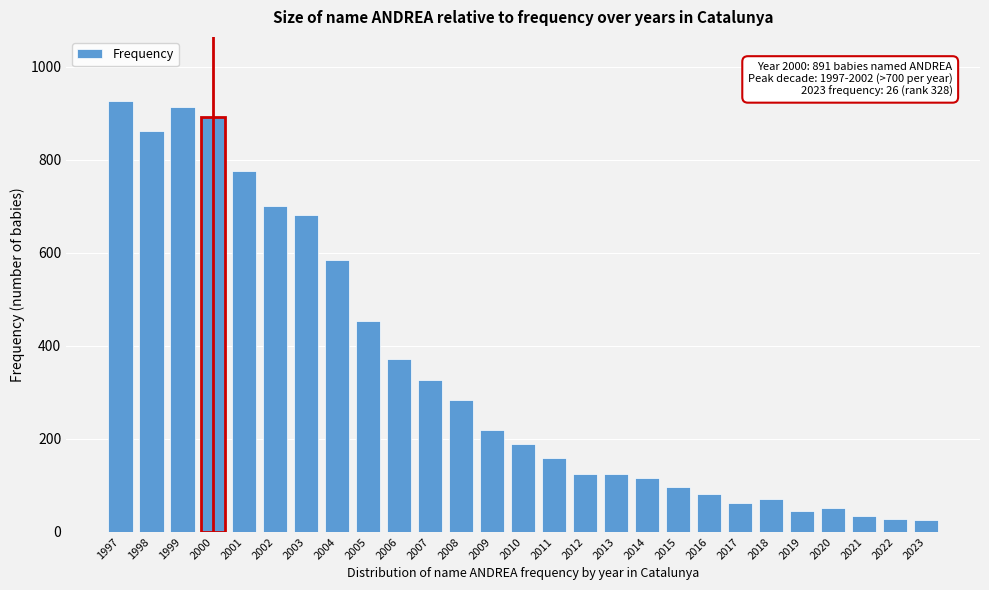

What is the greatest value displayed?

925